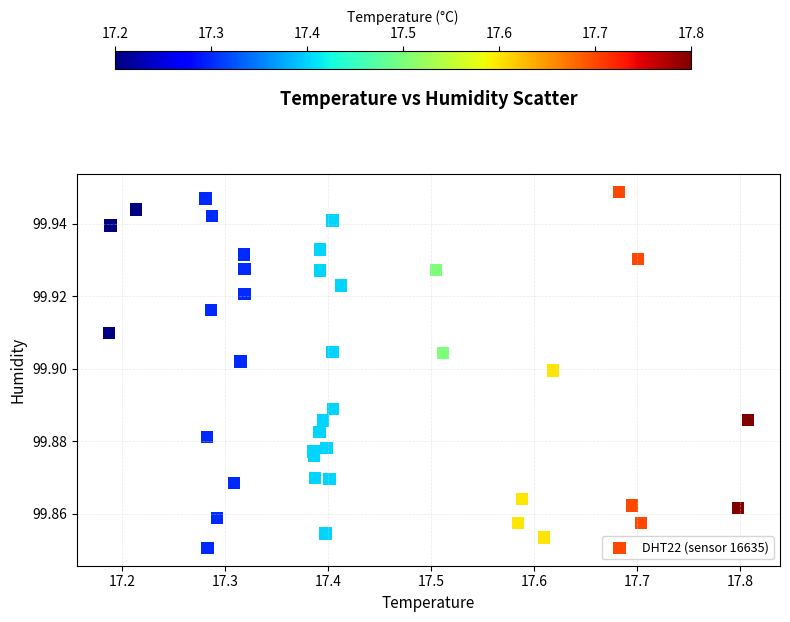

What is the range of X values (max minus min)?

0.6